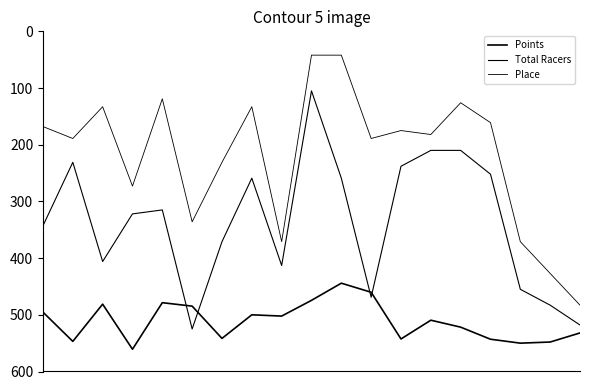

Count the number of data series in this chart.

3